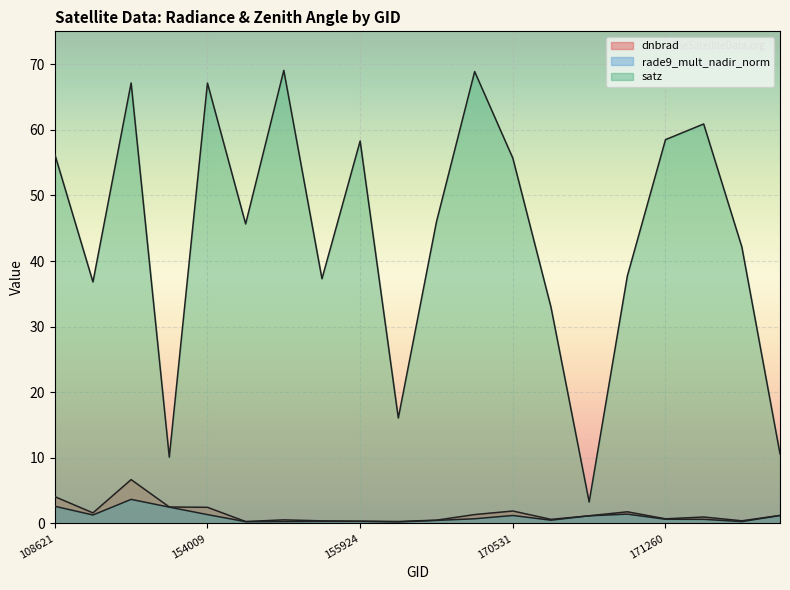

True or false: satz has more than 1 points higher than both neighbors.

True